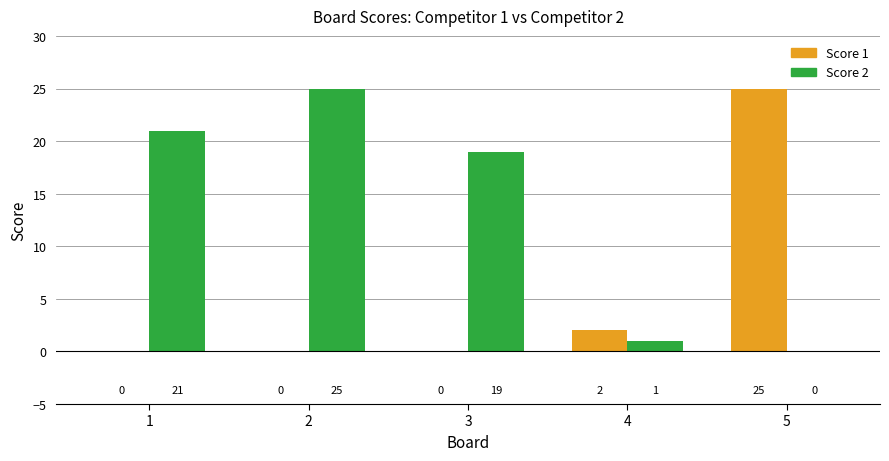

What is the maximum value for Score 2?

25